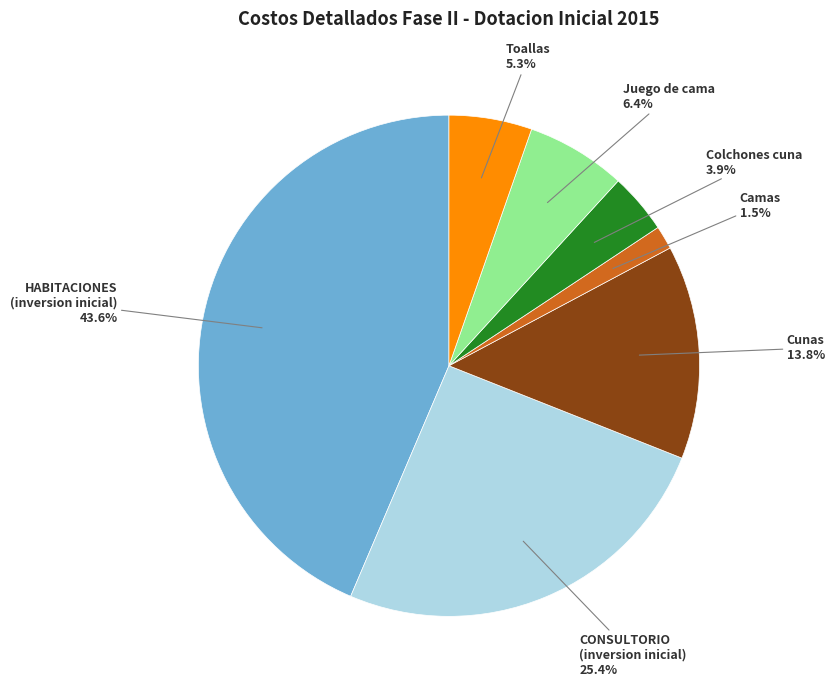

Does any single category account for the majority?

No